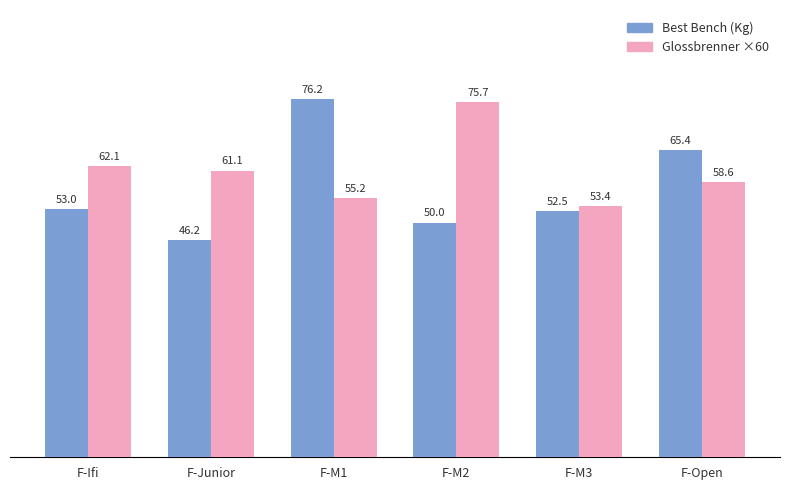

Which series has the largest total across all categories?

Glossbrenner ×60